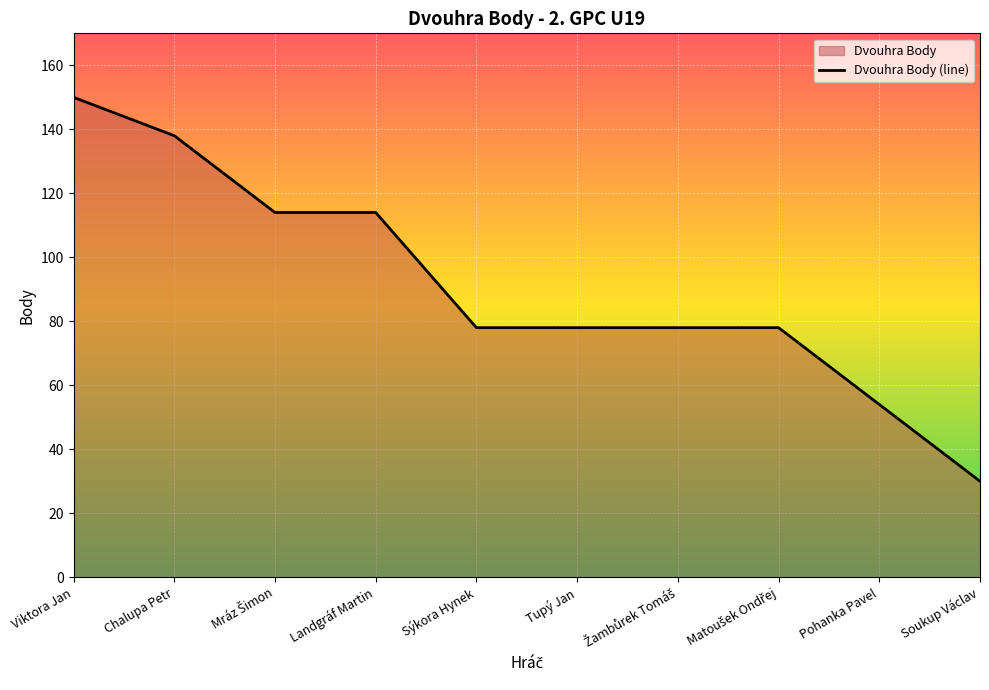

Does the chart display data point markers on the line(s)?

No